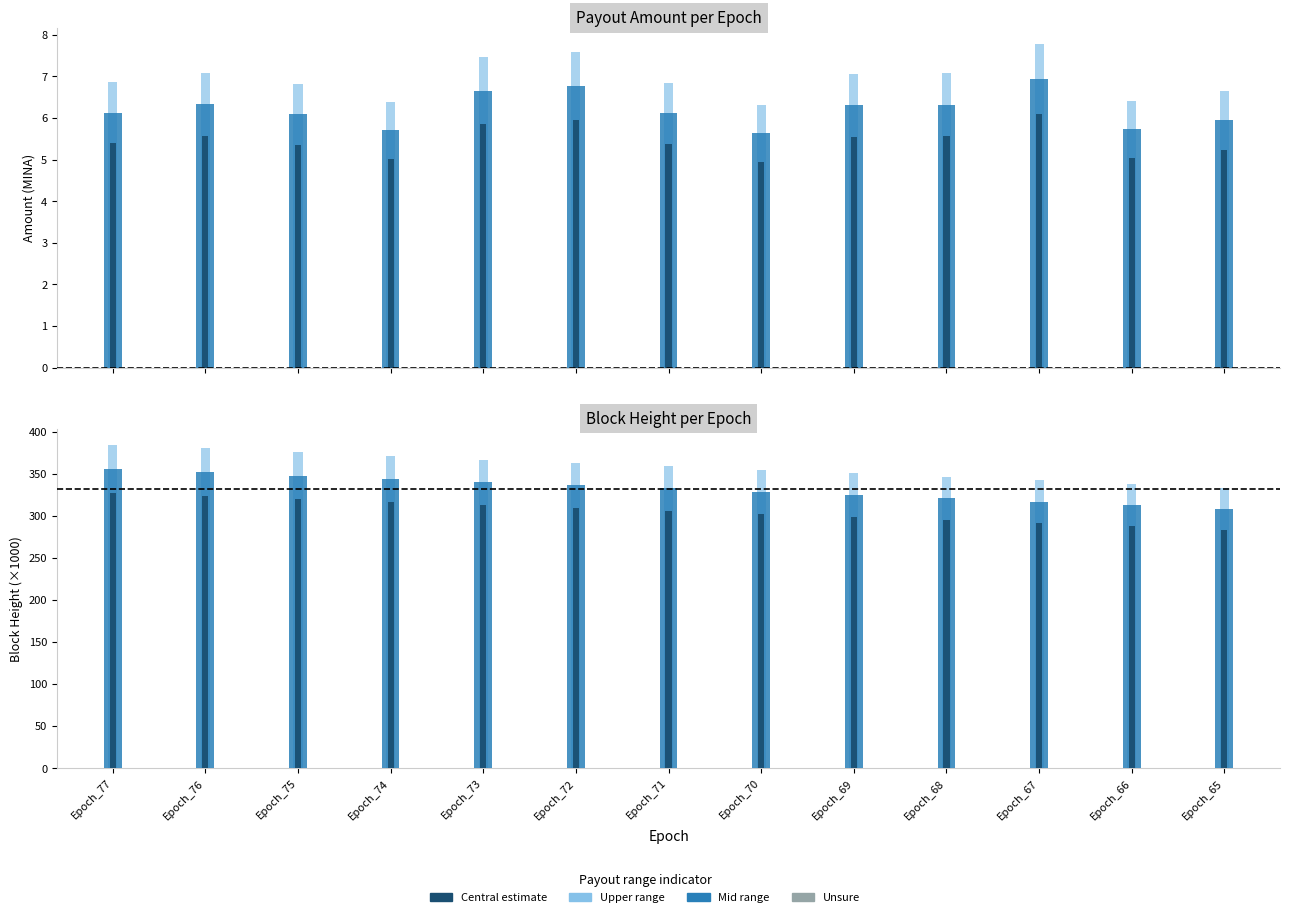

At which category does the chart reach its minimum across all series?

Epoch_70